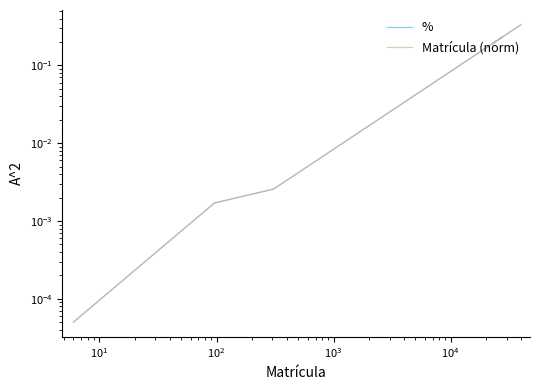

The value of Matrícula (norm) at 11 is 0.0. True or false?

False